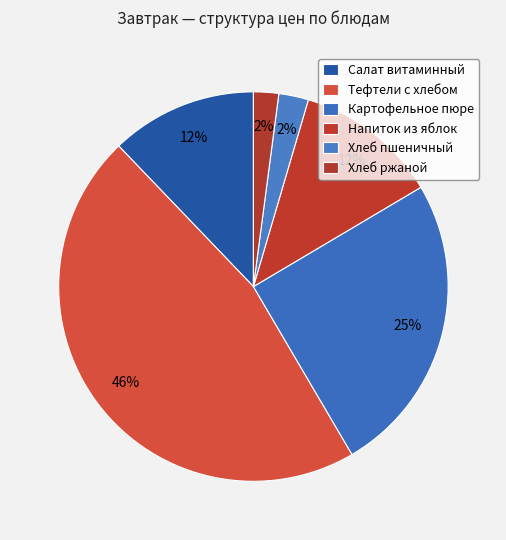

Does any single category account for the majority?

No